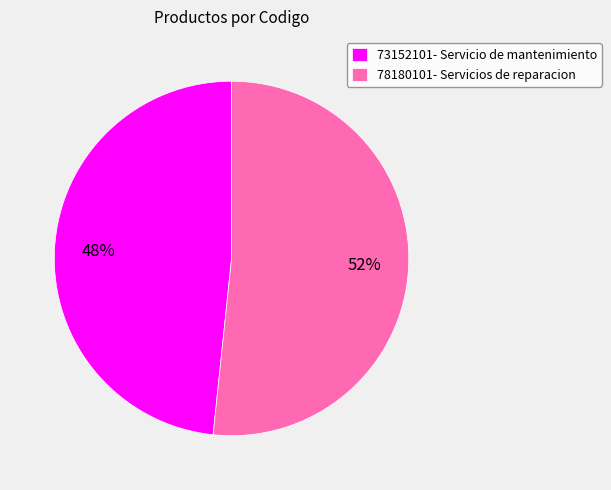

Is it true that 73152101- Servicio de mantenimiento is 48% of the pie?

True